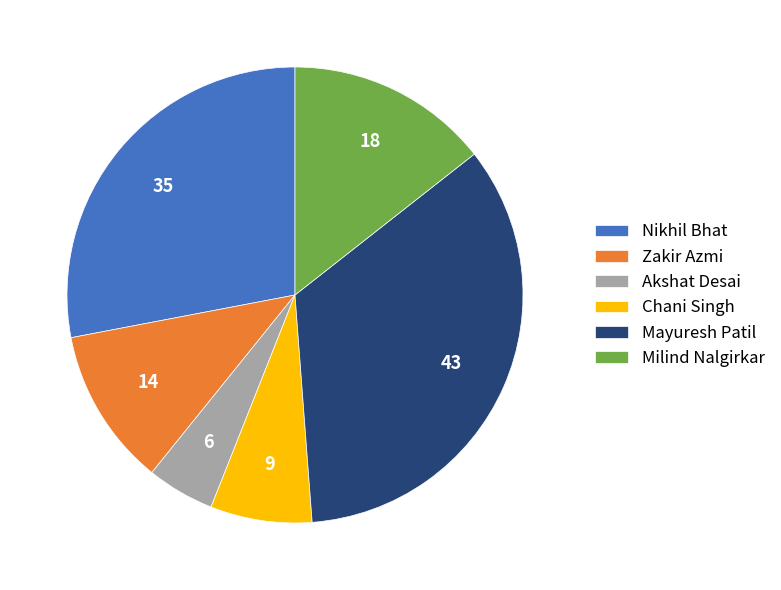

Does any single category account for the majority?

No